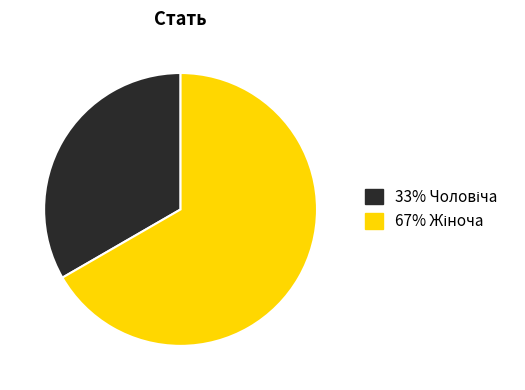

Count the number of slices in the pie.

2